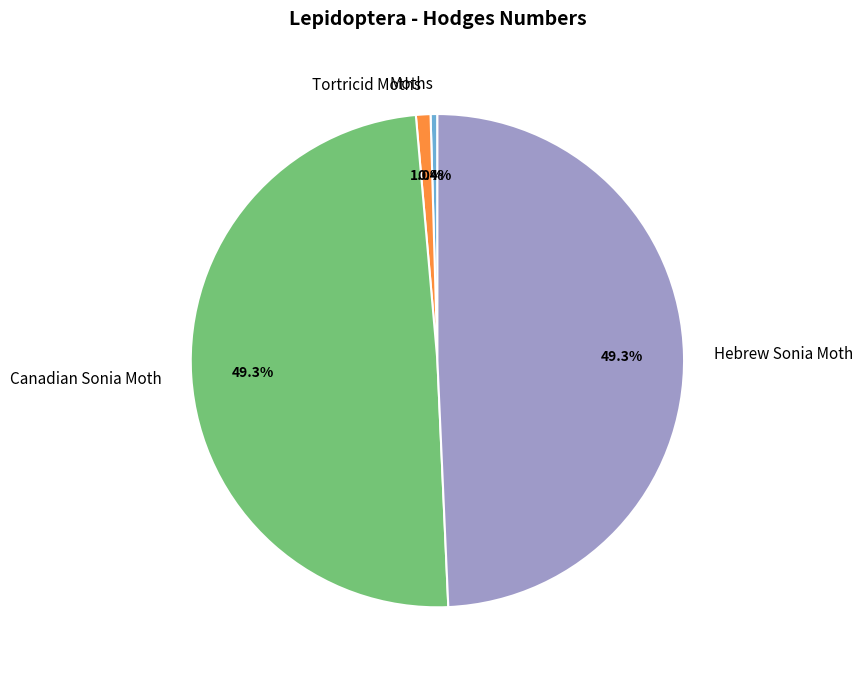

The Hebrew Sonia Moth slice represents 49% of the pie. True or false?

True